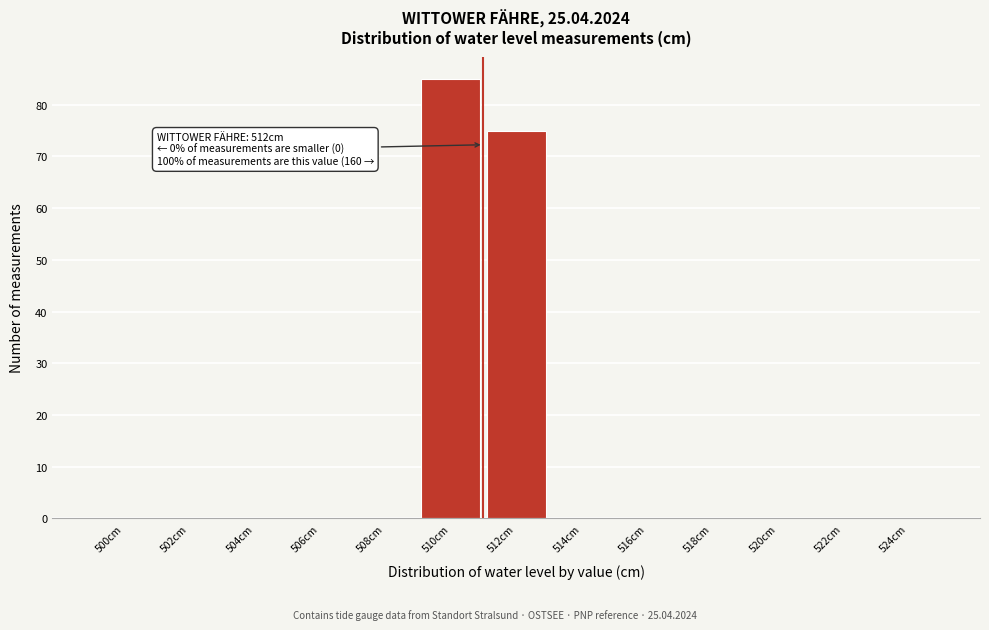

Reading right to left, extract all data points from this chart.

524cm=0	522cm=0	520cm=0	518cm=0	516cm=0	514cm=0	512cm=75	510cm=85	508cm=0	506cm=0	504cm=0	502cm=0	500cm=0